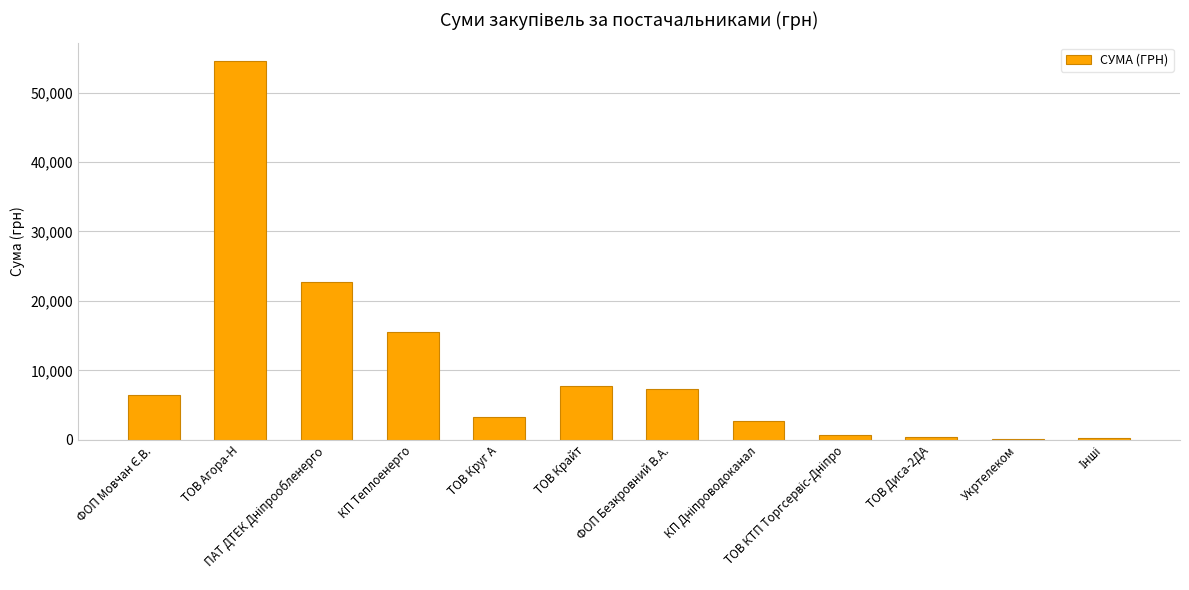

The value at ТОВ Агора-Н is 77973.5. True or false?

False